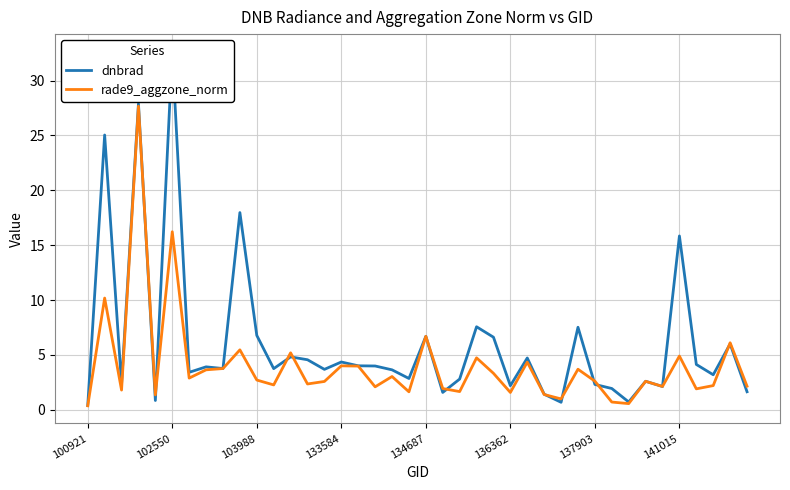

How many times do dnbrad and rade9_aggzone_norm cross each other?

13